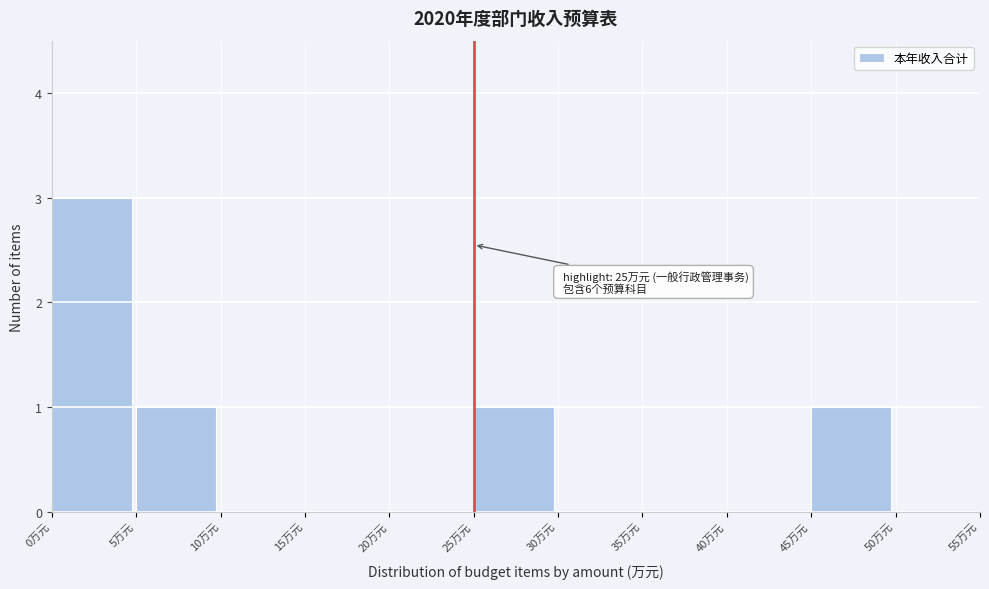

Which range on the x-axis has the tallest bar?

0 to 5